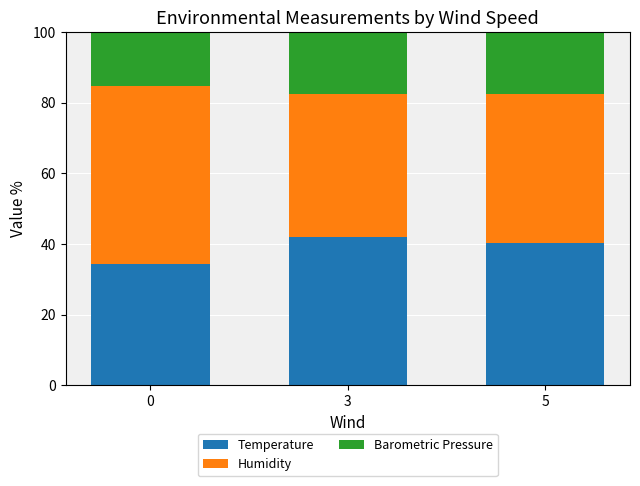

Reading left to right, transcribe the values for Temperature.

0=34.3	3=42.1	5=40.1